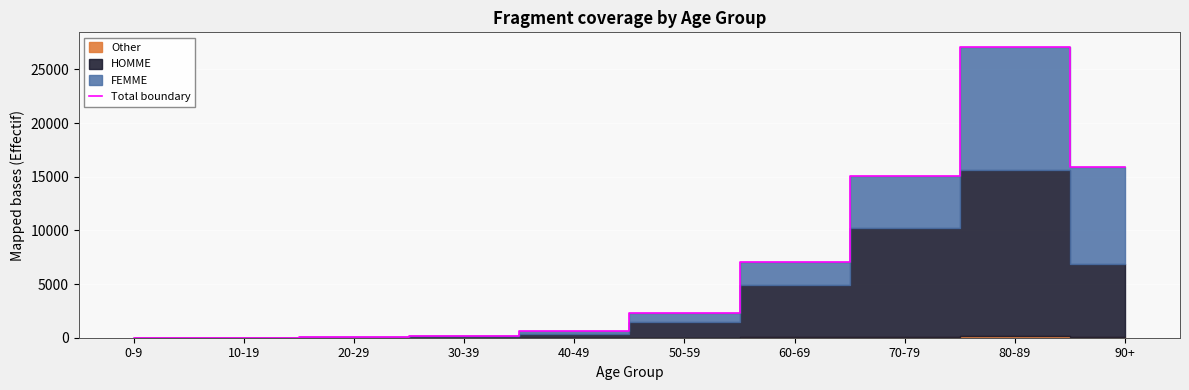

Reading right to left, extract all data points from this chart.

90+=15866	80-89=27107	70-79=15067	60-69=7074	50-59=2267	40-49=621	30-39=191	20-29=60	10-19=7	0-9=4